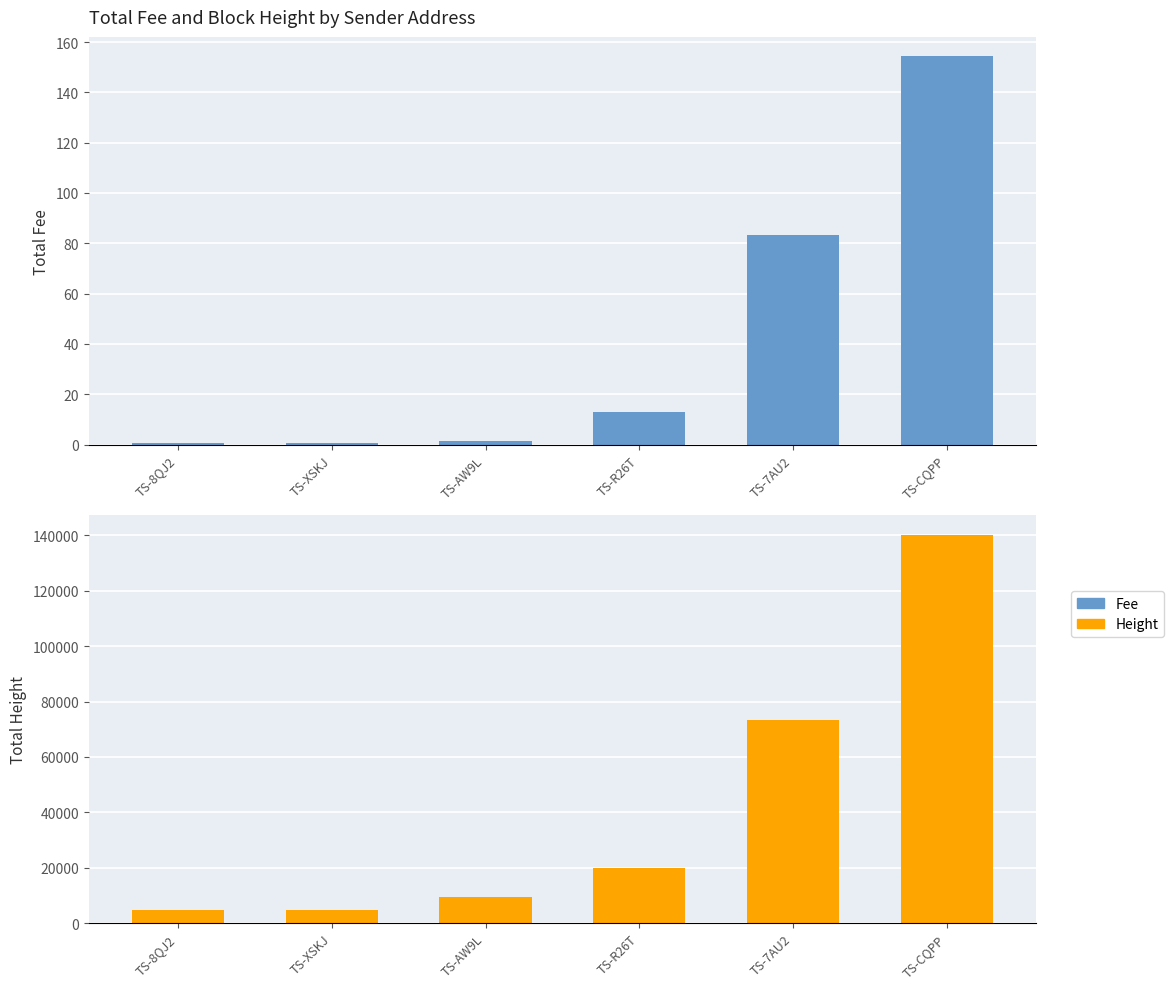

What is the label of the 5th bar from the right?

TS-XSKJ